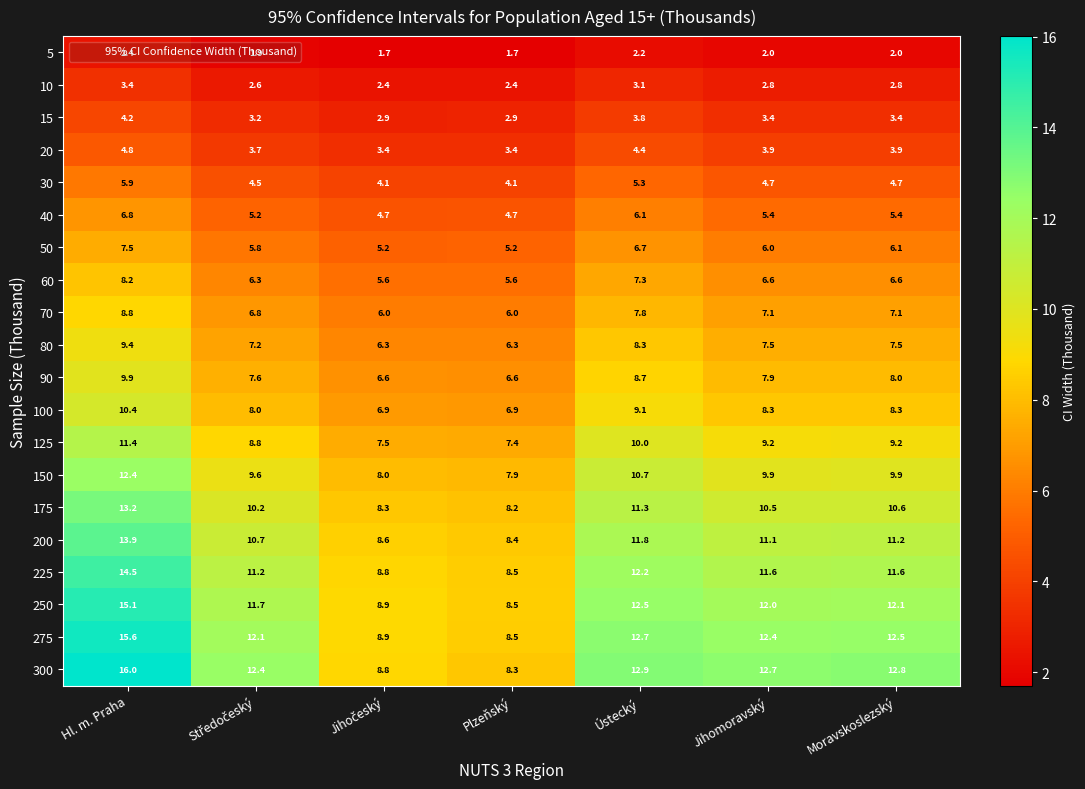

What is the smallest value displayed?

1.7